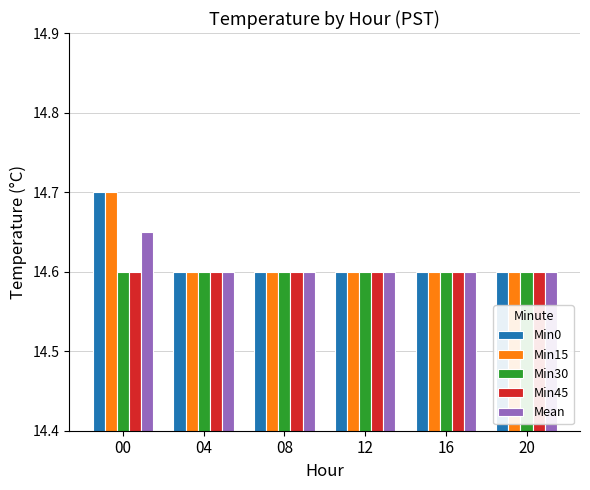

What is the average value of the Min15 series?

14.6